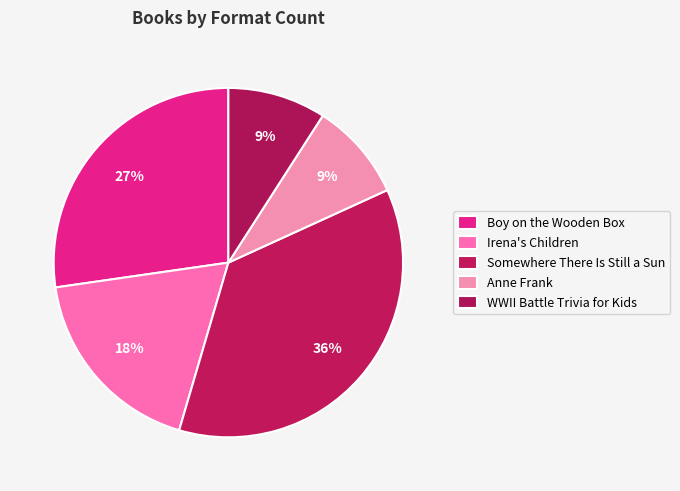

Count the number of slices in the pie.

5